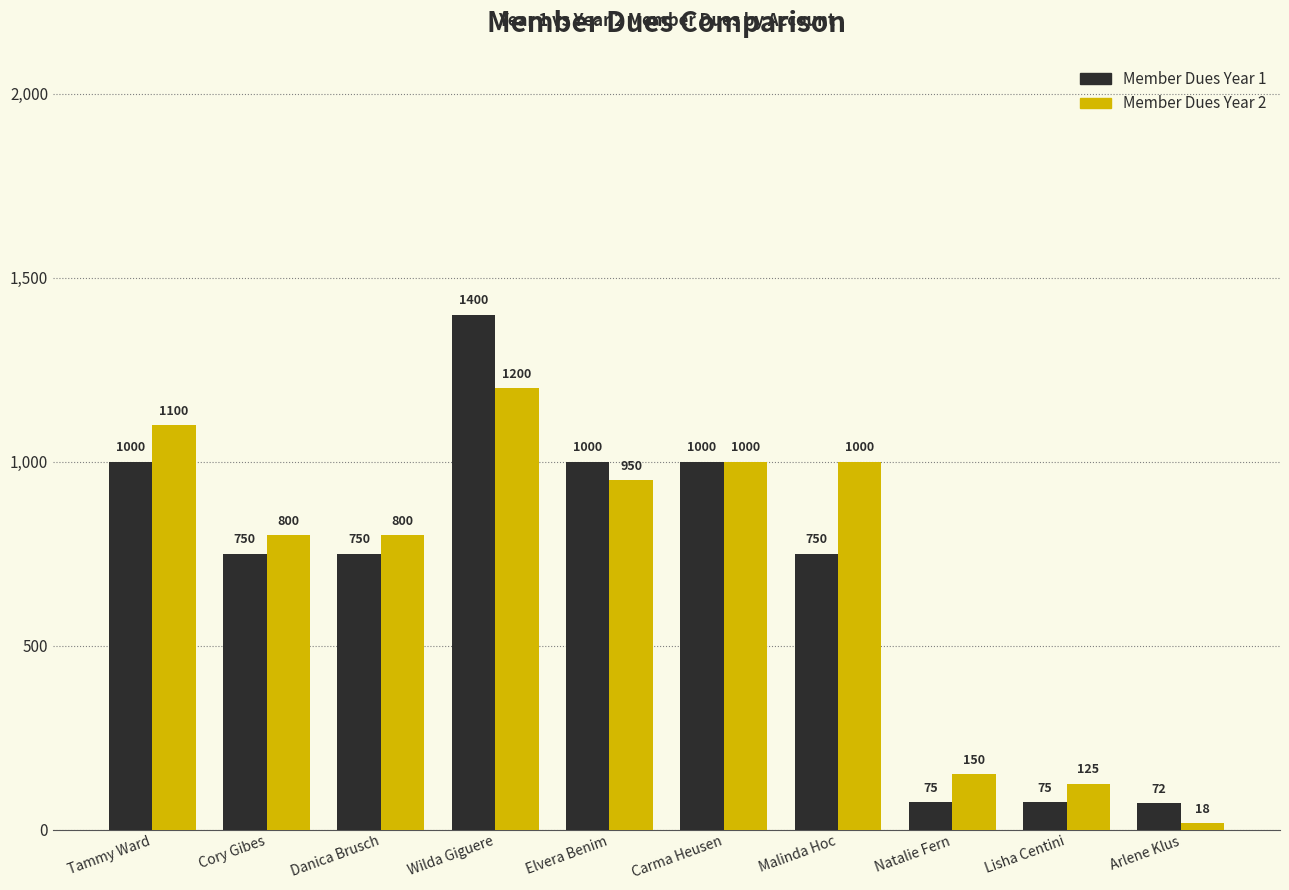

Where does the Member Dues Year 2 series first go above 950?

Tammy Ward